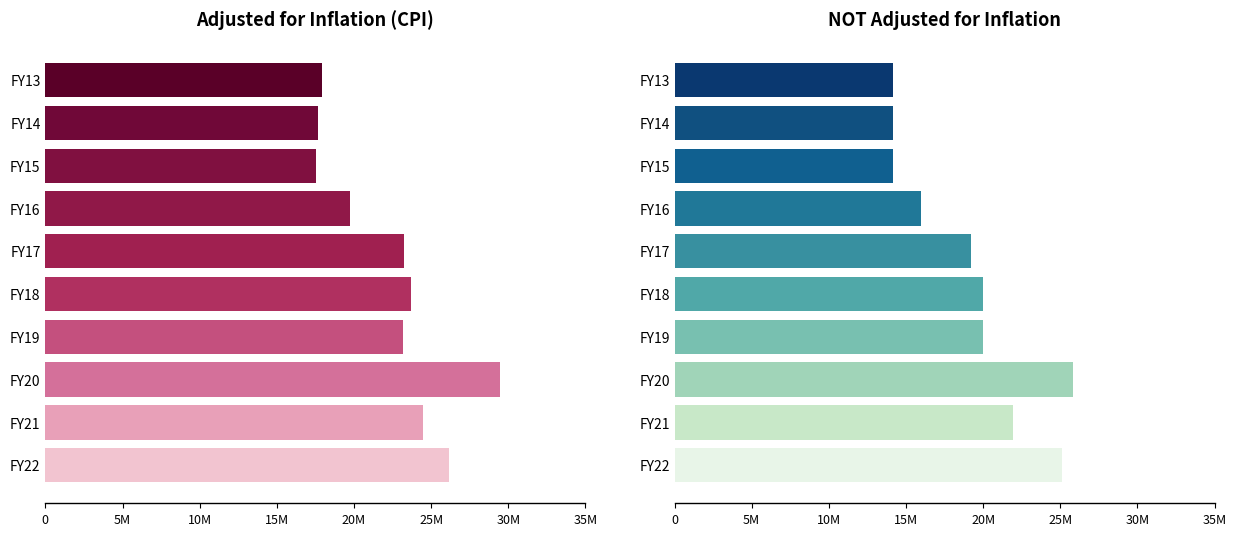

At how many categories does at least one series exceed 23?

6